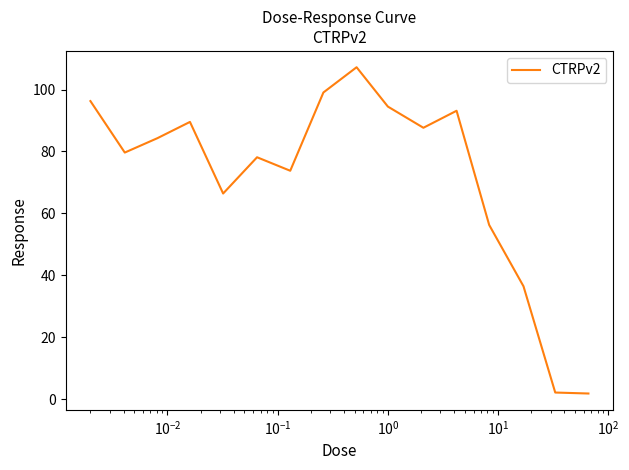

What is the maximum value shown in the chart?

107.2